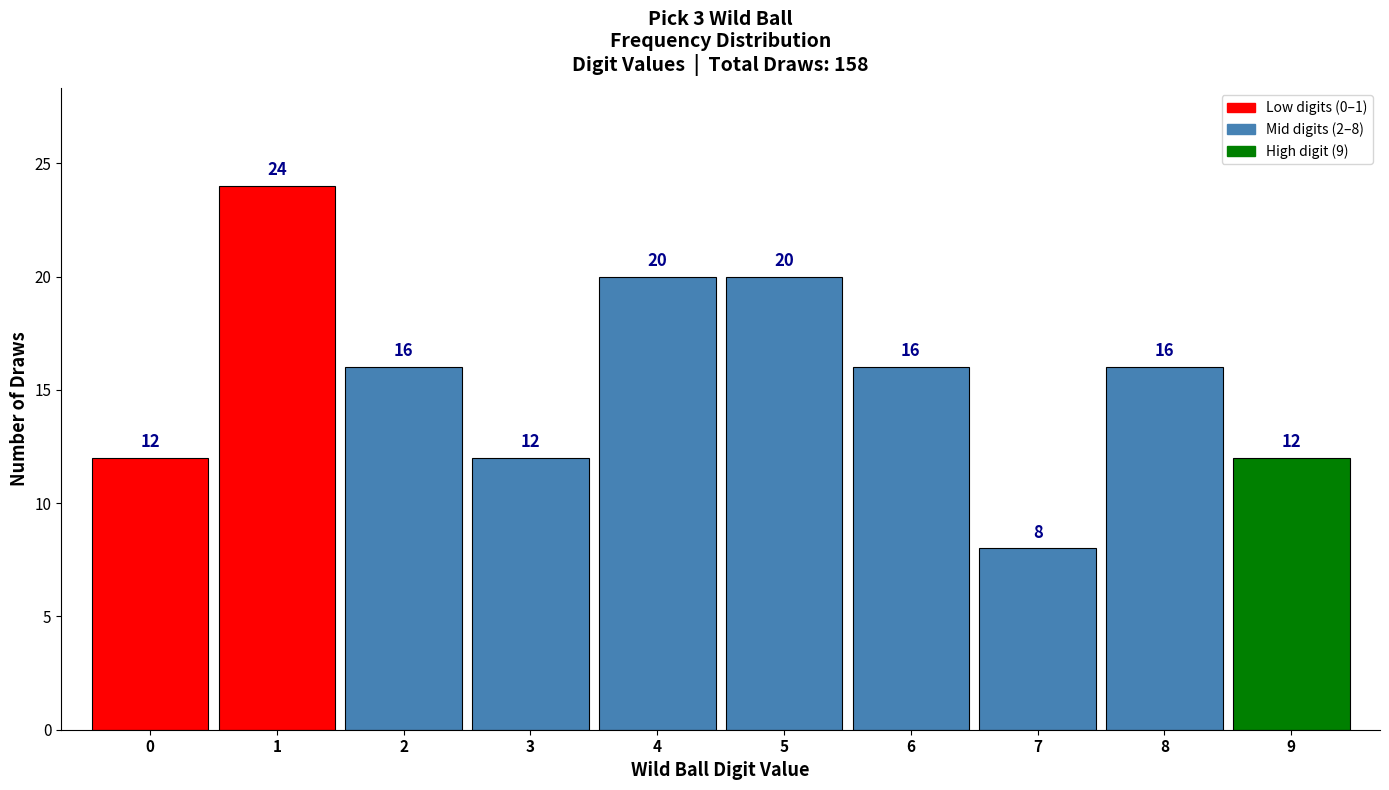

Which range on the x-axis has the tallest bar?

0.5 to 1.5